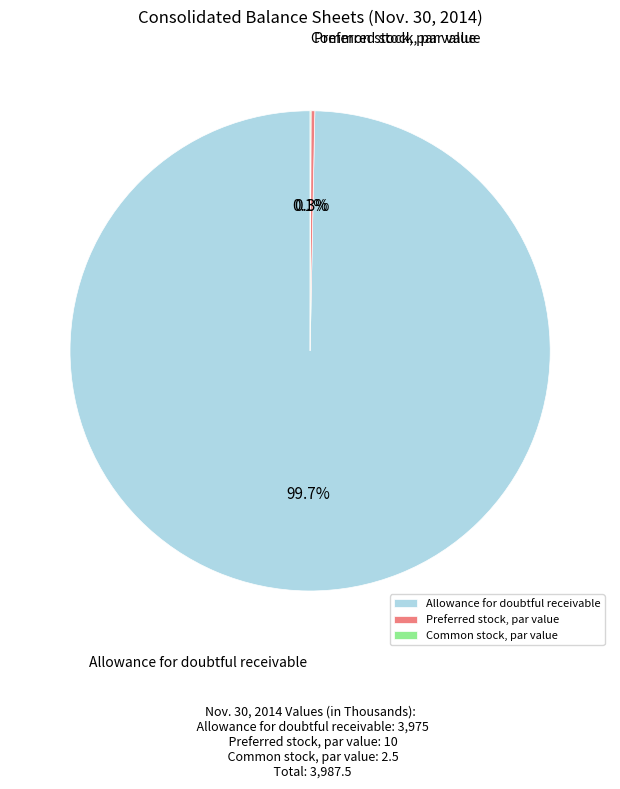

Does Allowance for doubtful receivable represent more than half of the total?

Yes